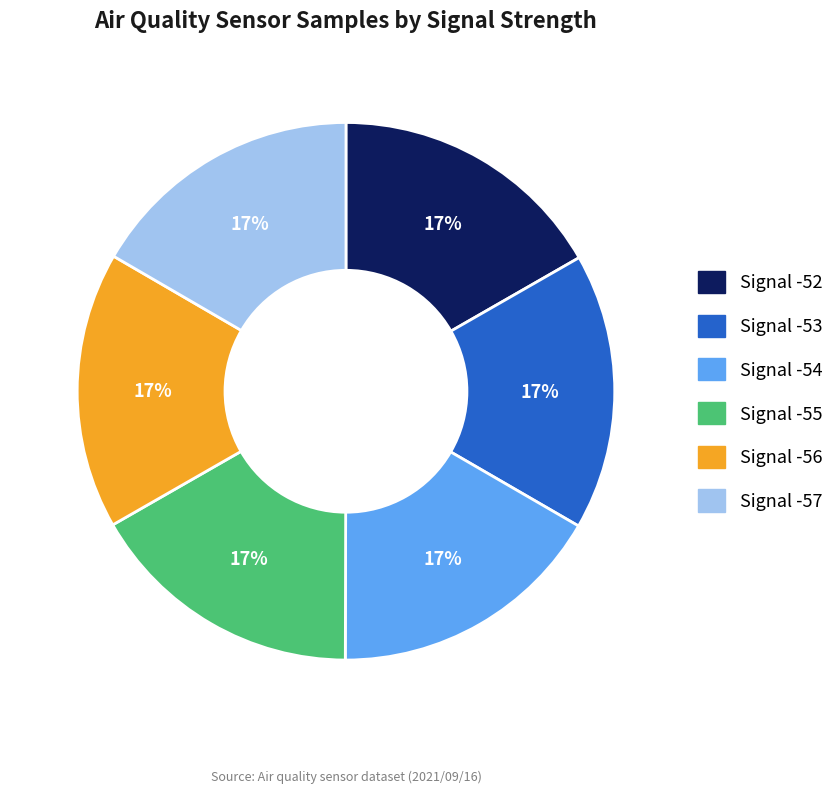

What percentage is the Signal -52 slice, to the nearest percent?

17%